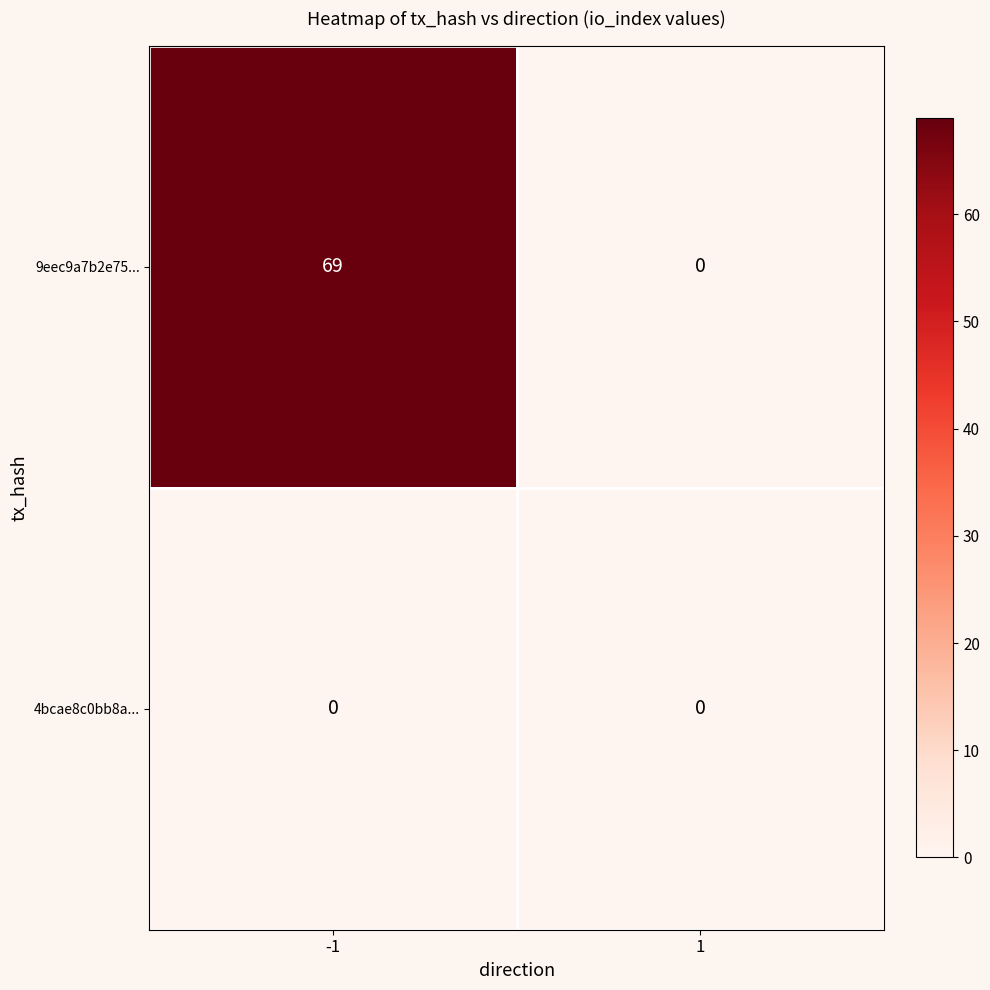

At how many categories does at least one series exceed 12?

1